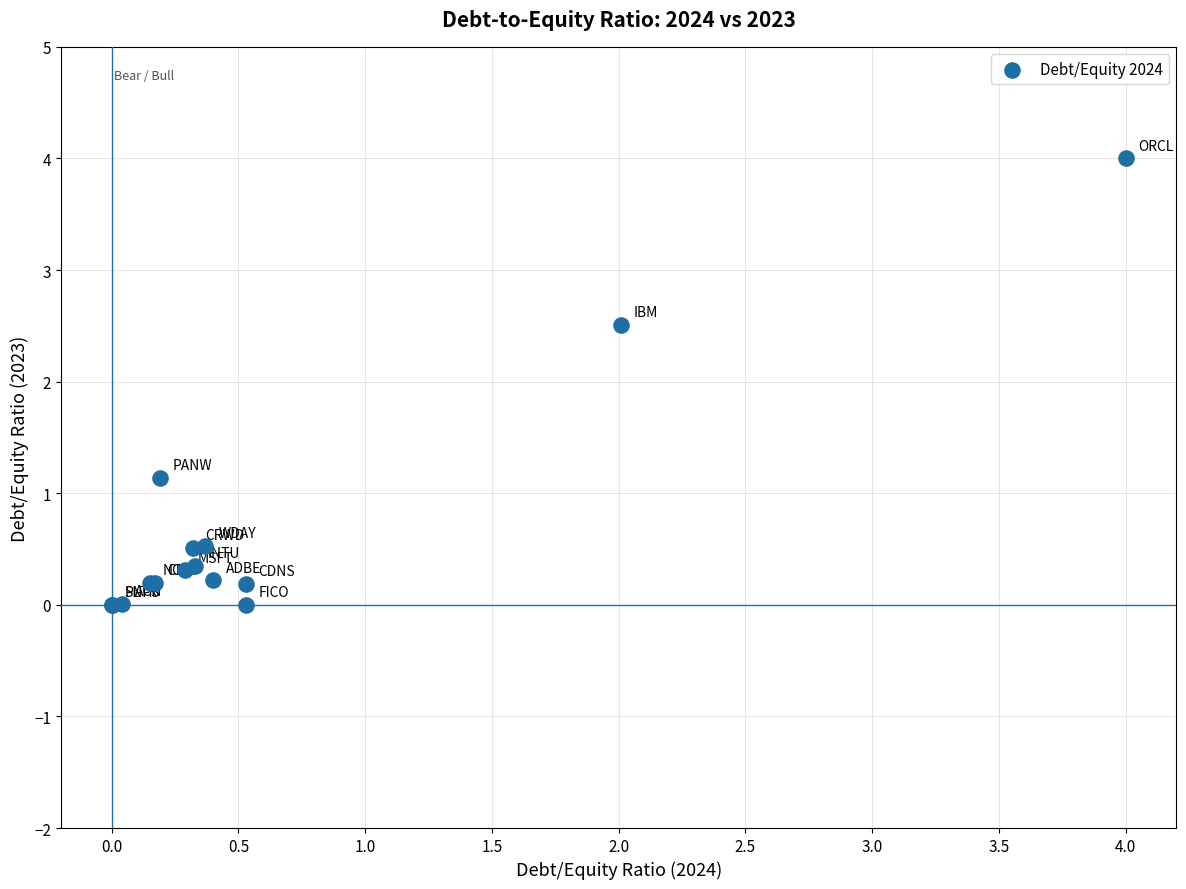

What Y value in the scatter plot is closest to 2?

2.5